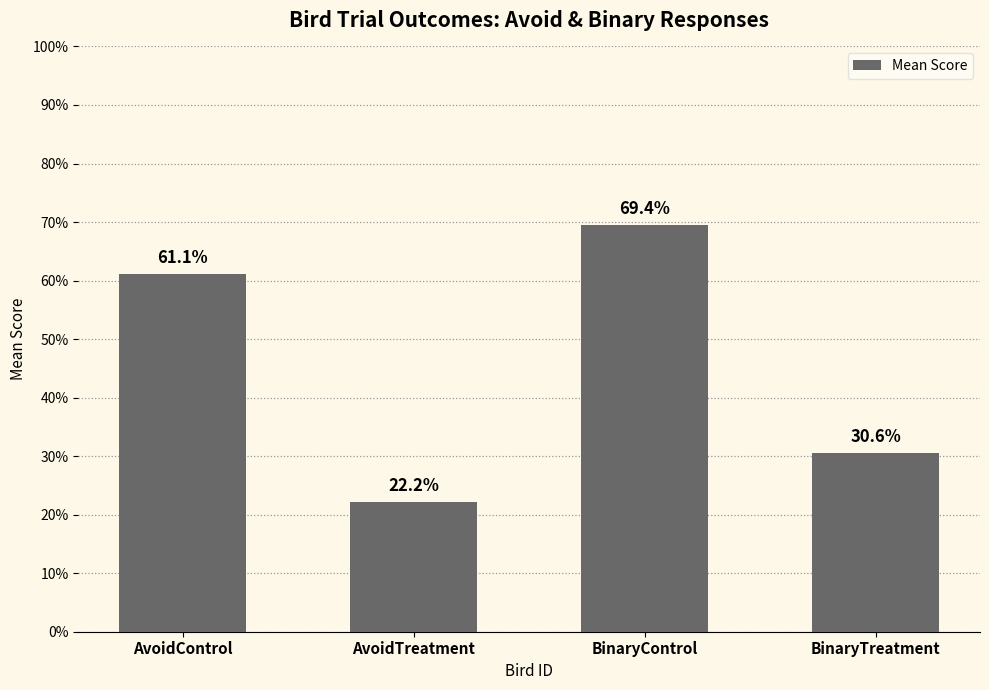

Does the chart contain any negative values?

No